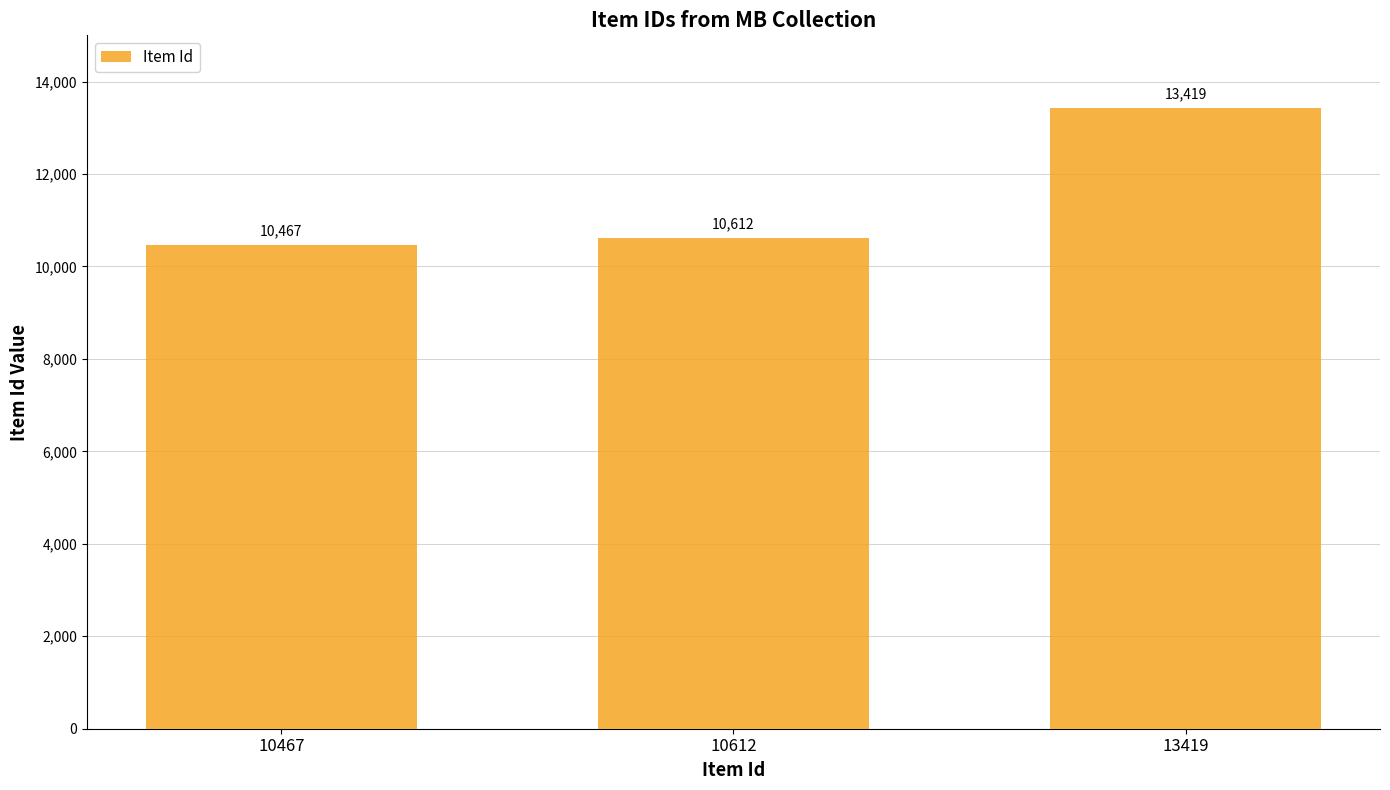

What is the value of the 2nd bar from the left?

10612